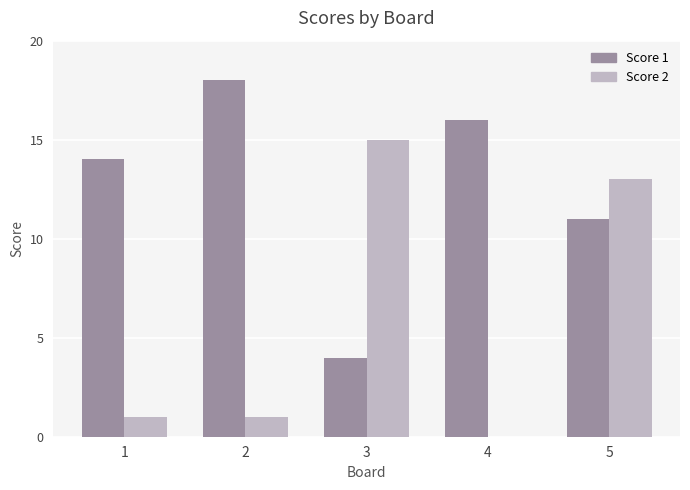

What is the total value across all series at 4?

16